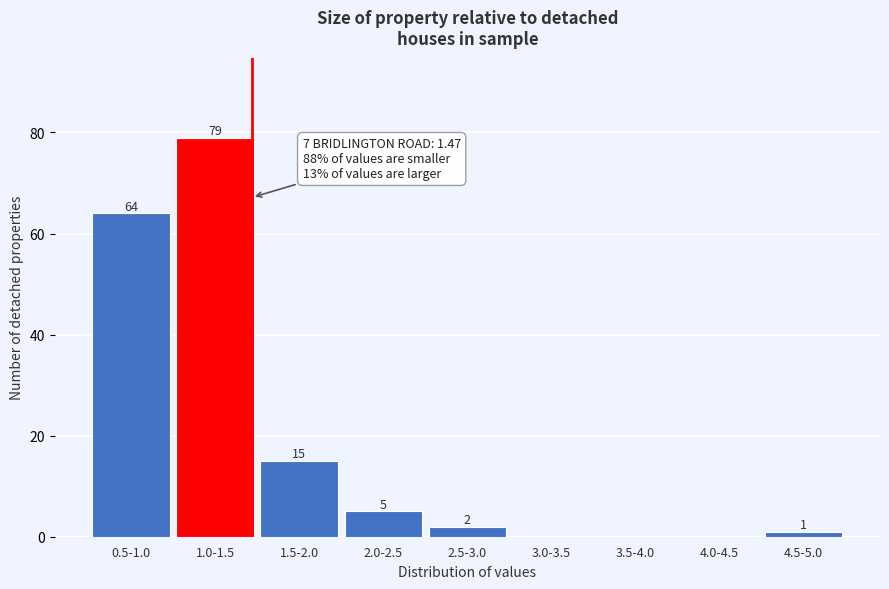

Reading left to right, what are all the values shown in this chart?

0.5-1.0=64	1.0-1.5=79	1.5-2.0=15	2.0-2.5=5	2.5-3.0=2	3.0-3.5=0	3.5-4.0=0	4.0-4.5=0	4.5-5.0=1